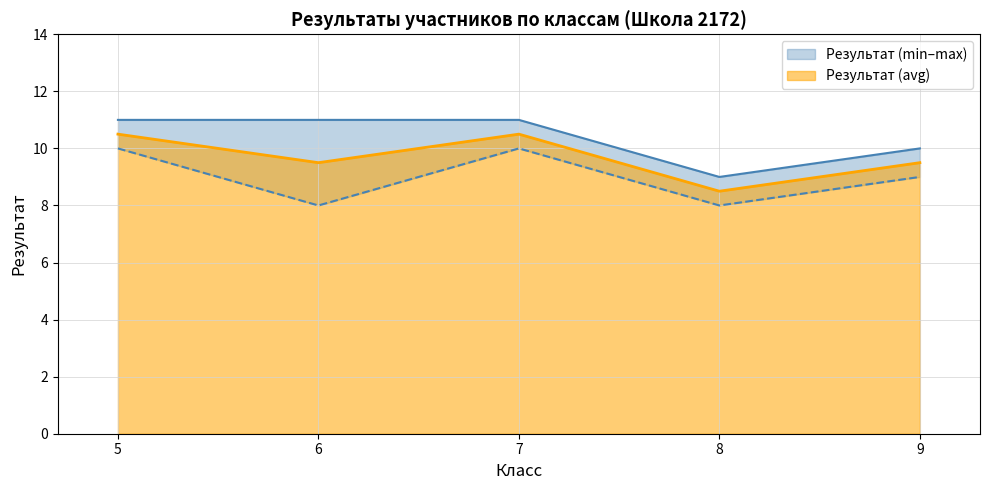

What is the value of the 4th point from the left?

8.5